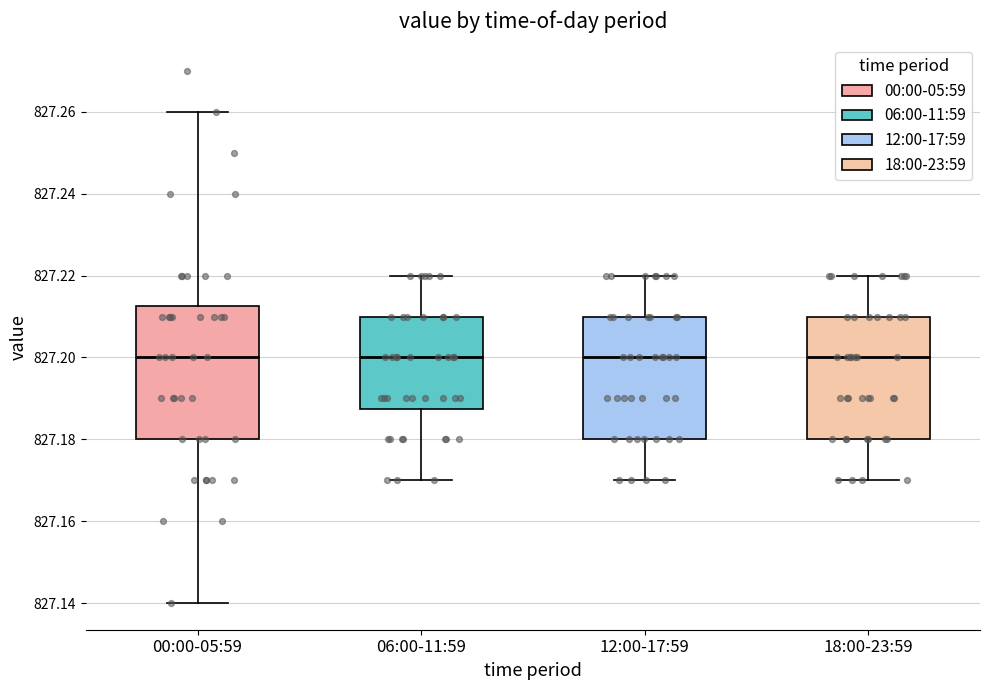

Reading left to right, transcribe this box plot: for each box, give where its median line is, the range the box spans, and where its two whiskers end, as read against the y-axis. The values are not printed on the chart, so give them approximately, as read against the axis.

00:00-05:59: median 827.200, box 827.180 to 827.212, whiskers 827.140 to 827.260
06:00-11:59: median 827.200, box 827.188 to 827.210, whiskers 827.170 to 827.220
12:00-17:59: median 827.200, box 827.180 to 827.210, whiskers 827.170 to 827.220
18:00-23:59: median 827.200, box 827.180 to 827.210, whiskers 827.170 to 827.220